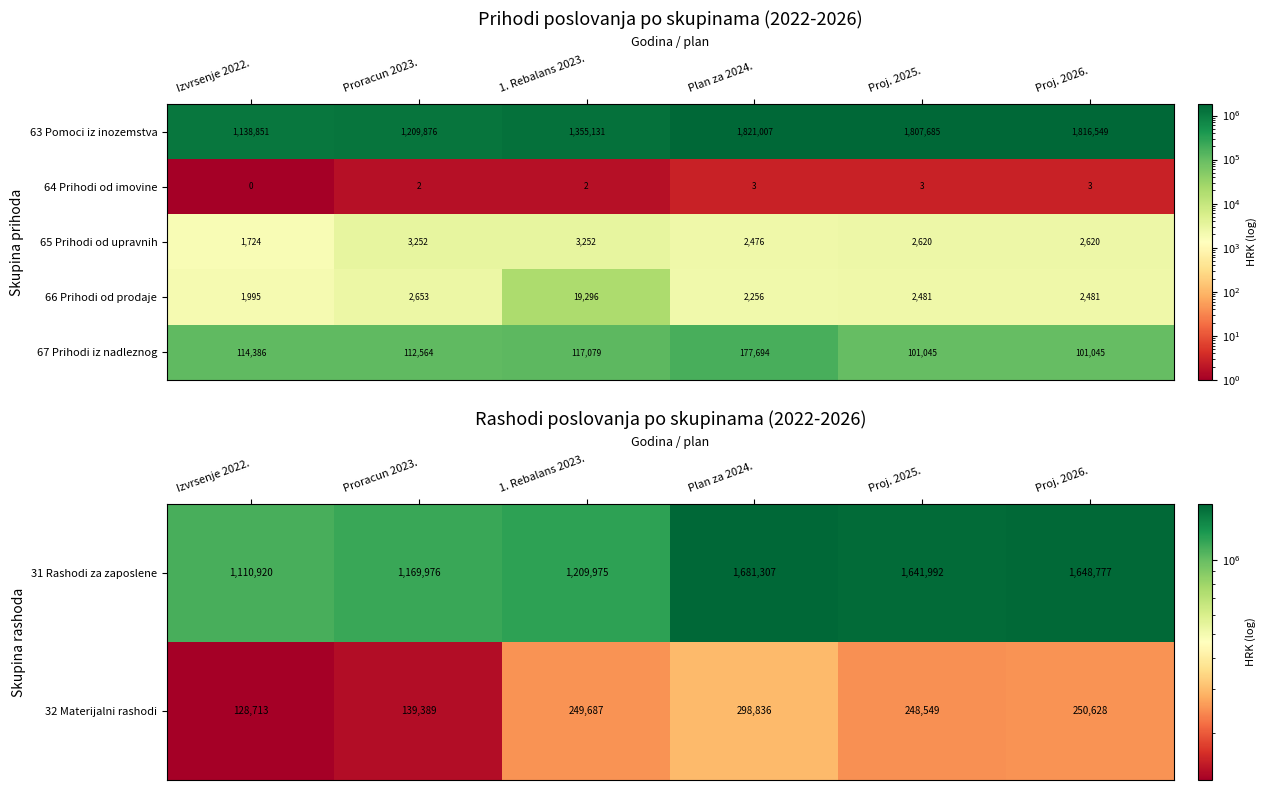

The 65 Prihodi od upravnih series shows 780.6 at Plan za 2024.. True or false?

False